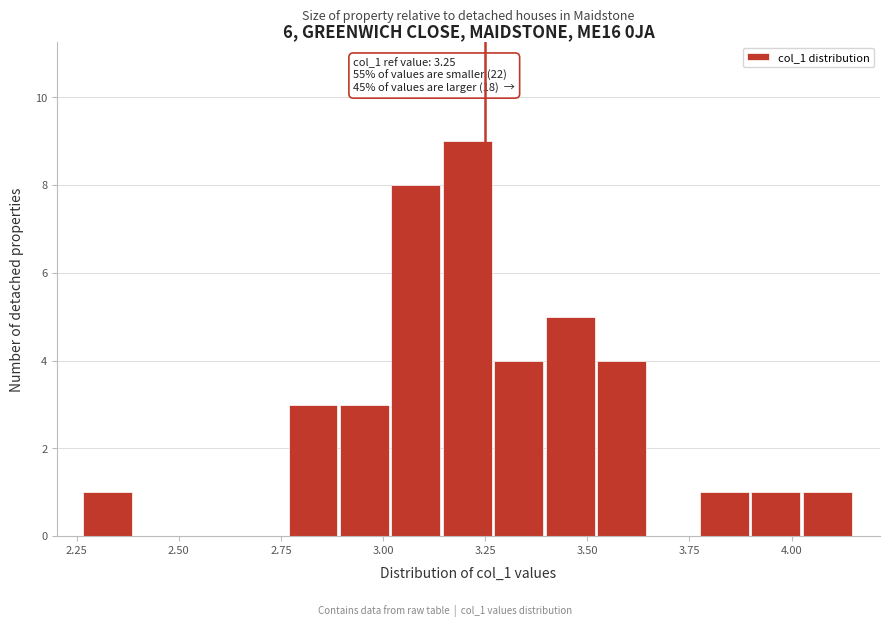

Around what value on the x-axis is the tallest bar? Give the approximate position of its centre, as read against the axis.

3.20